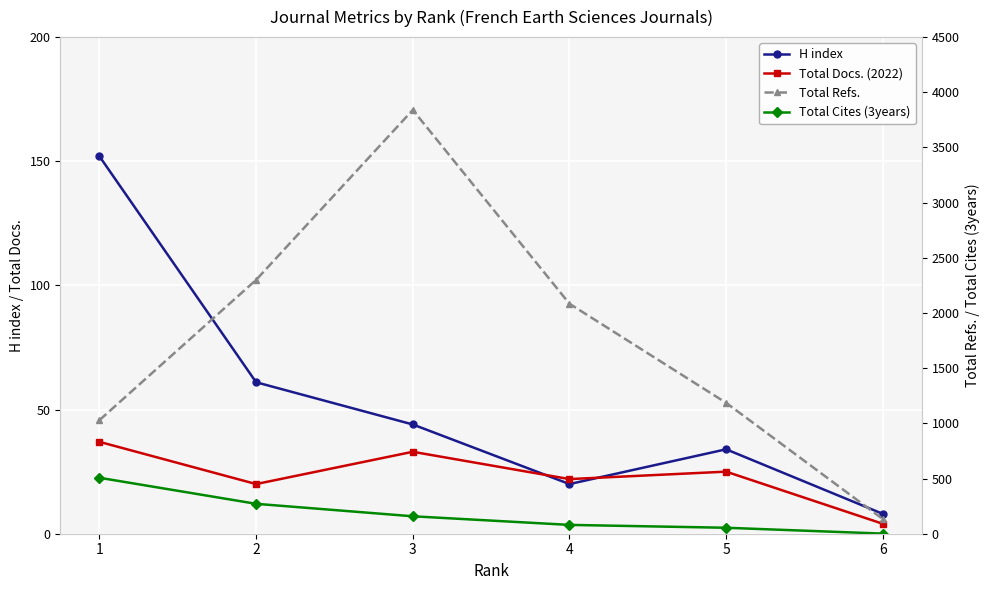

Which series has the largest total across all categories?

Total Refs.